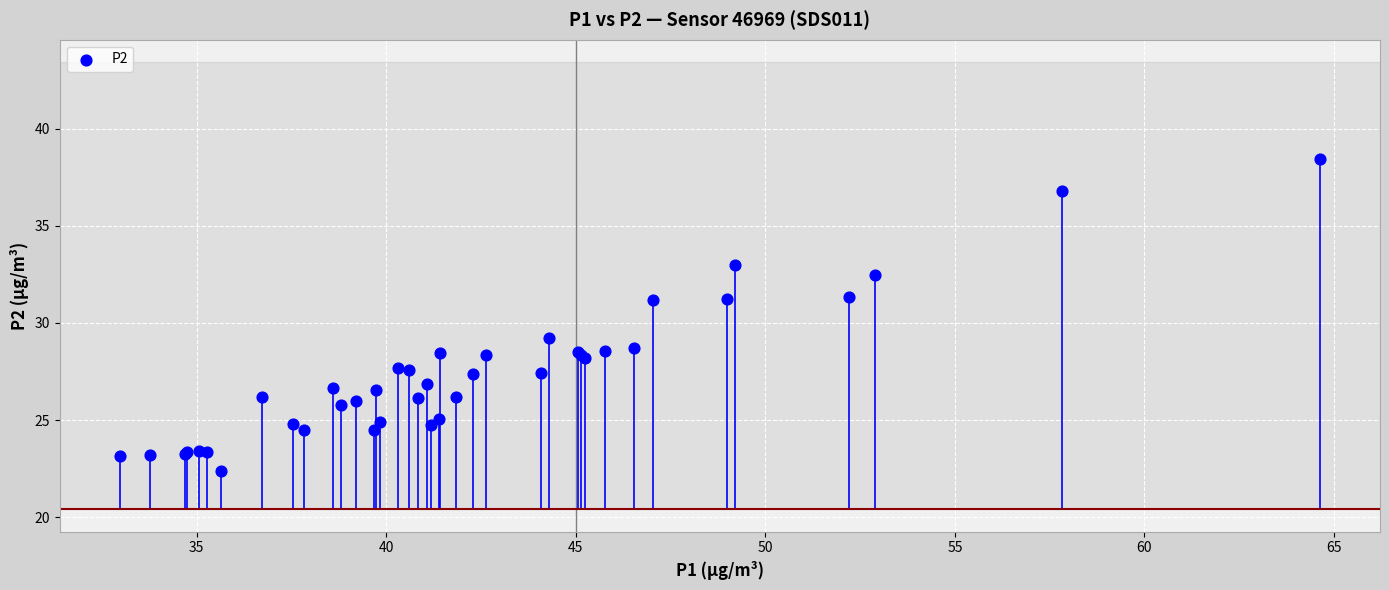

What Y value in the scatter plot is closest to 30?

29.2